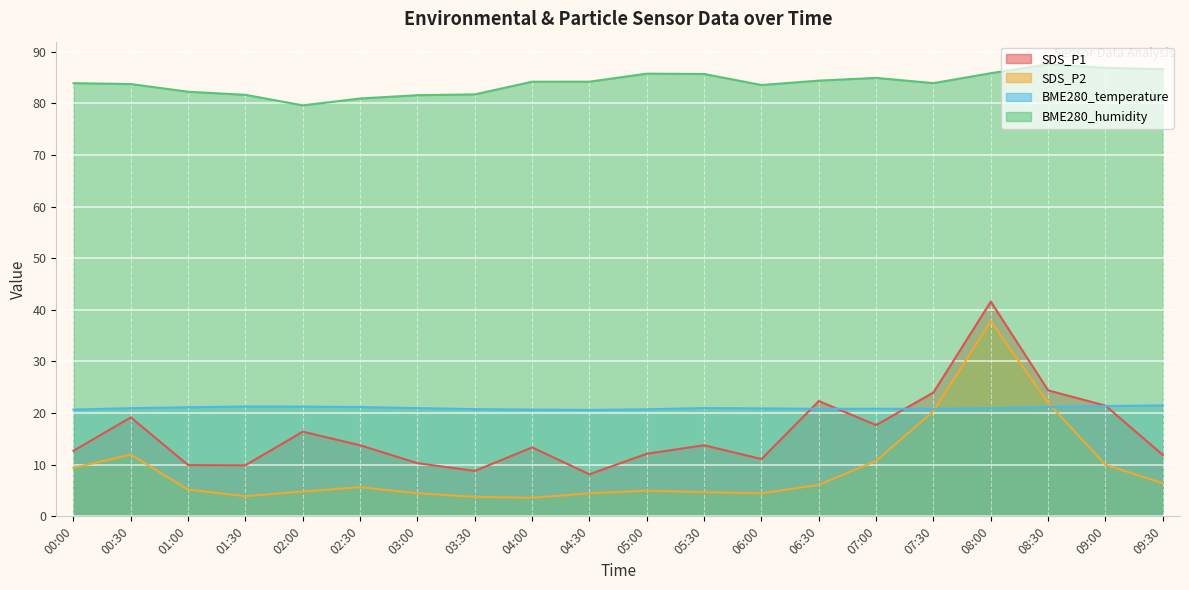

What position from the right is 02:00?

16